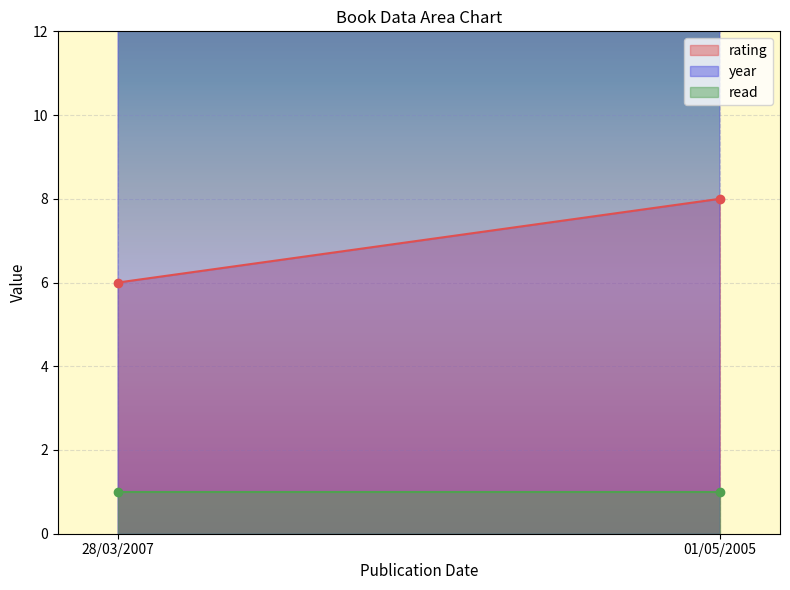

What is the greatest value displayed?

2007